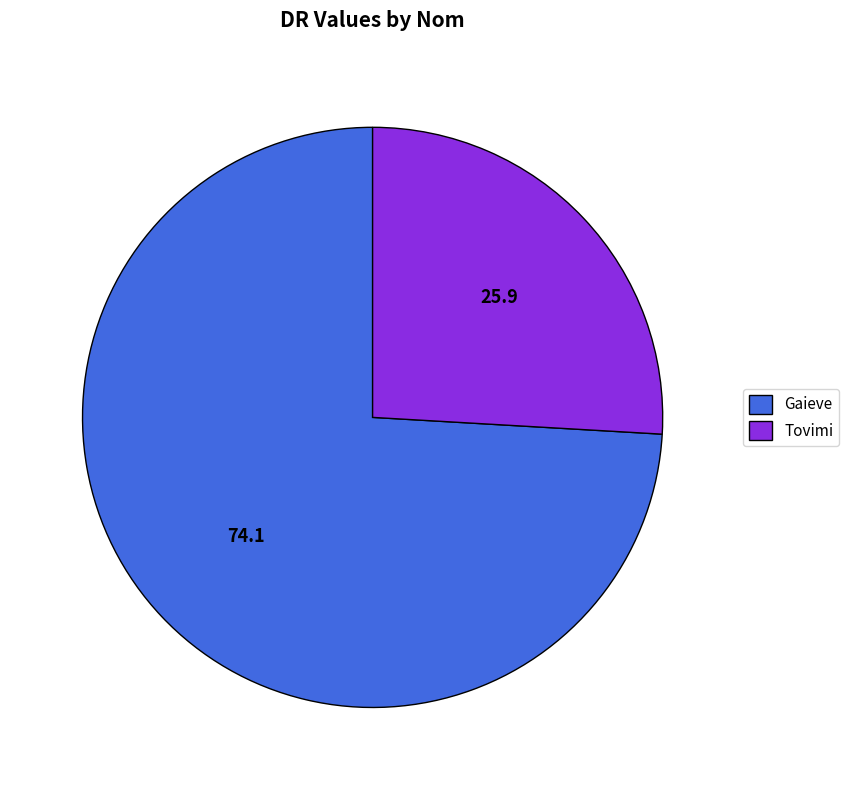

What is the smallest slice in the pie chart?

Tovimi